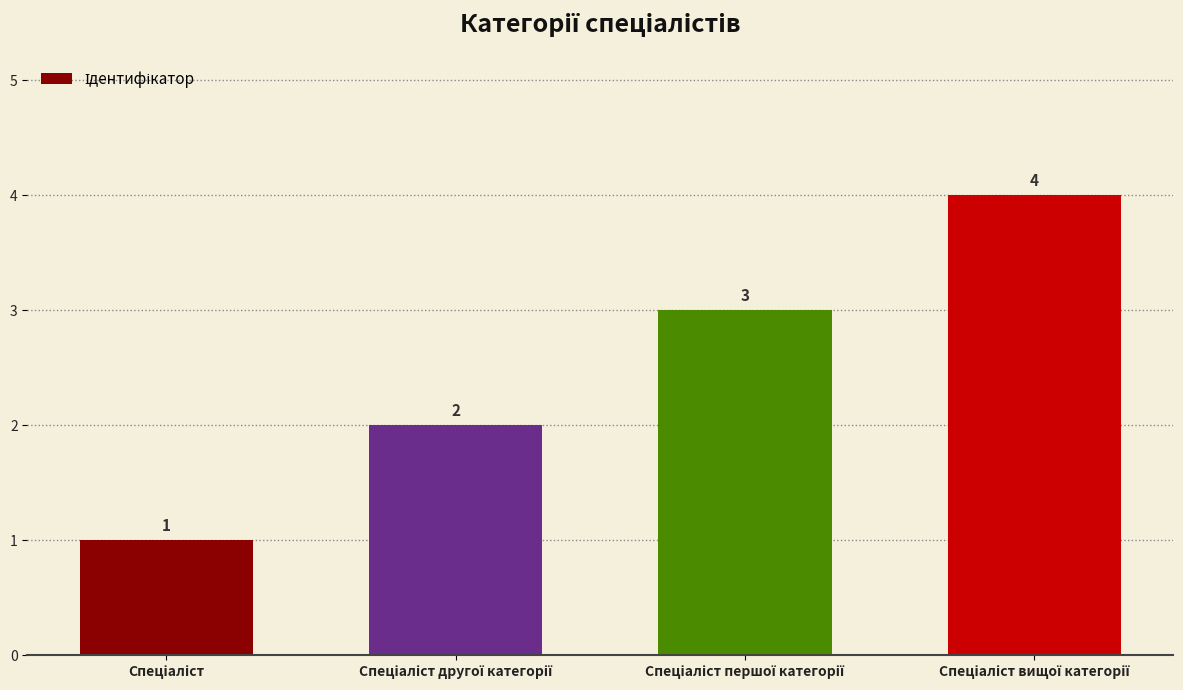

Are the bars horizontal?

No